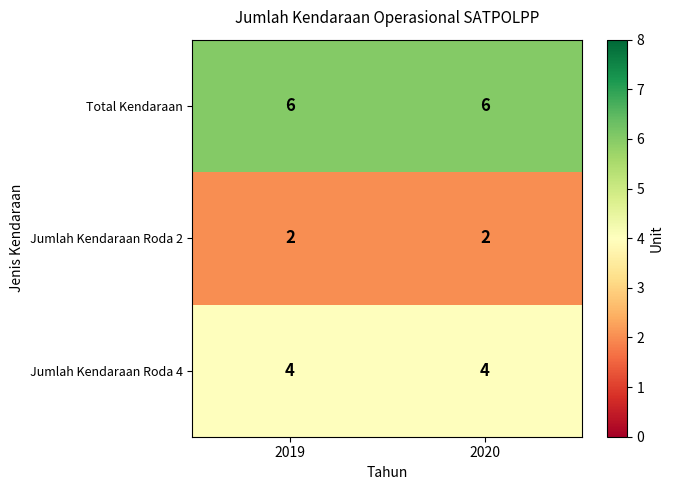

At how many categories does at least one series exceed 2?

2